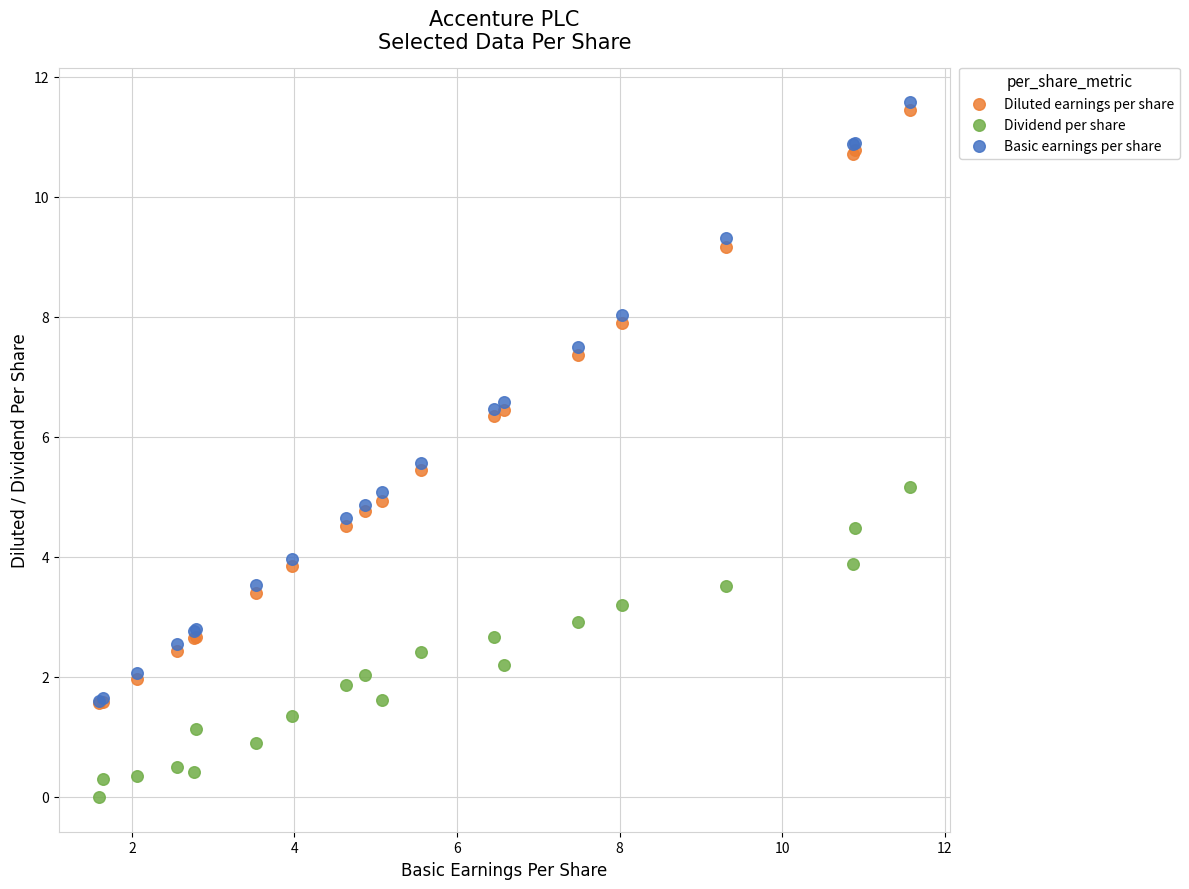

What are all the series names shown in the legend?

Diluted earnings per share, Dividend per share, Basic earnings per share